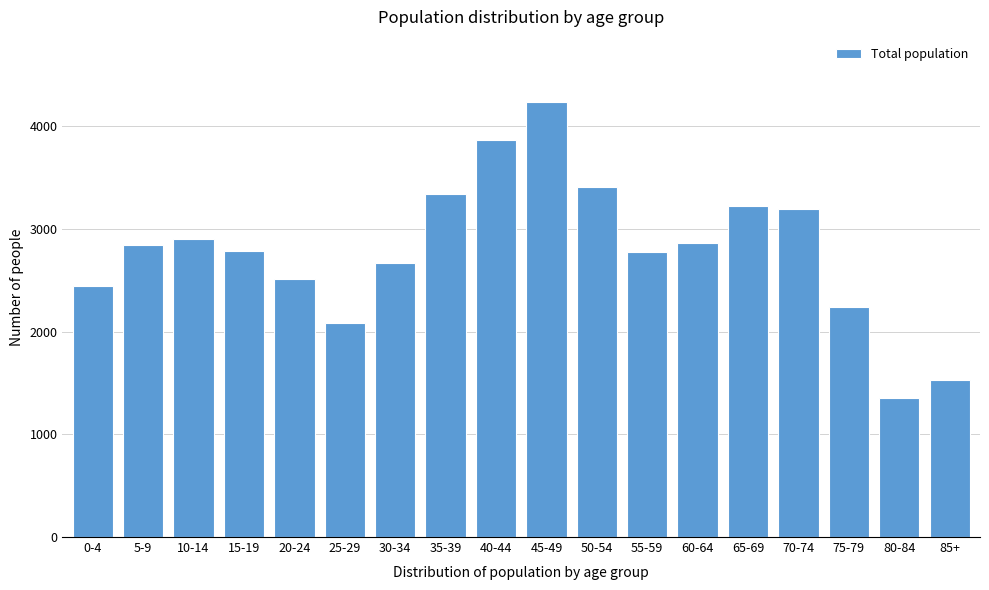

Is it true that the value at 30-34 is 3933?

False